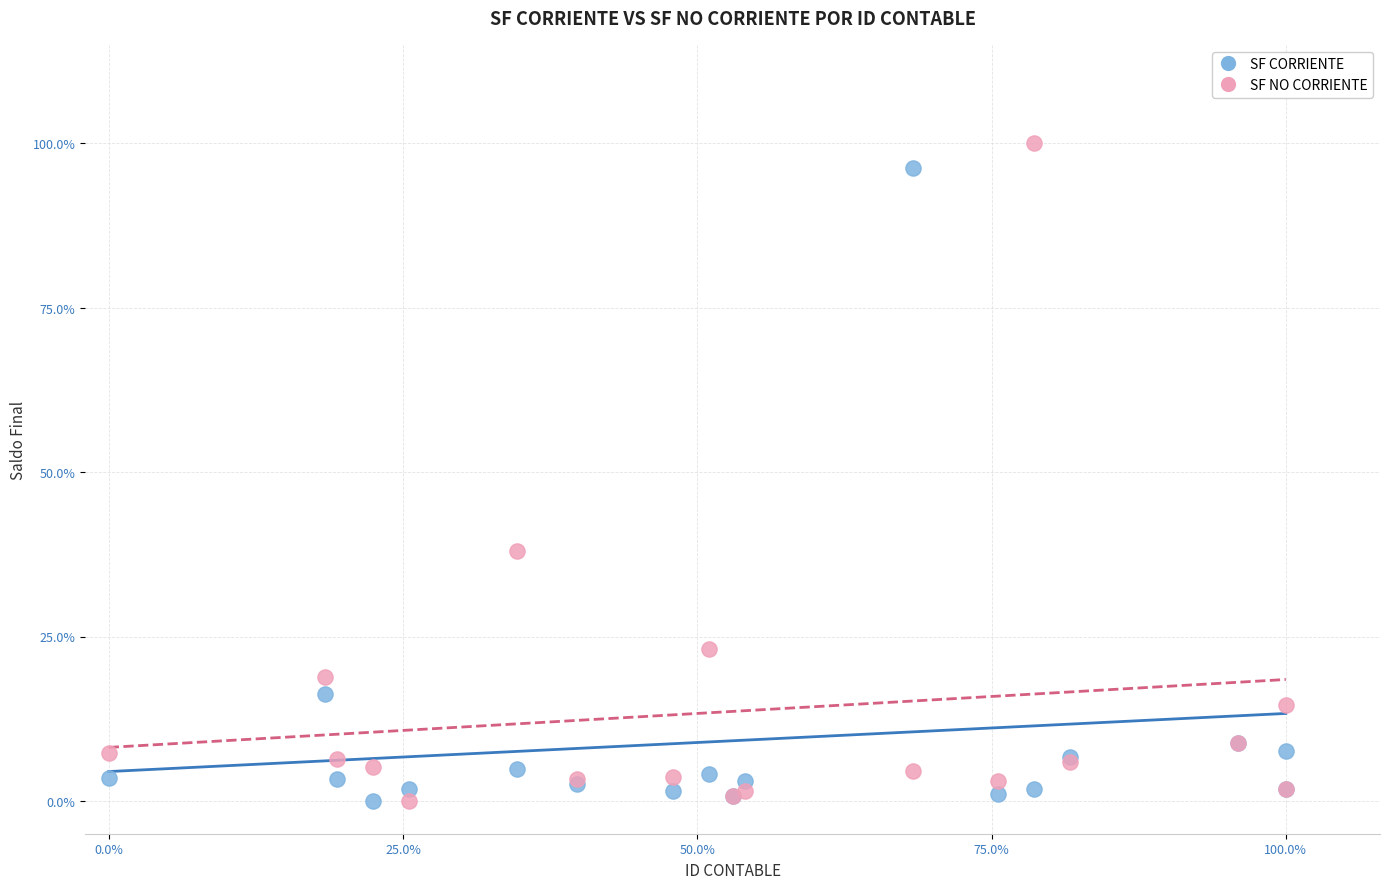

What are all the series names shown in the legend?

SF CORRIENTE, SF NO CORRIENTE